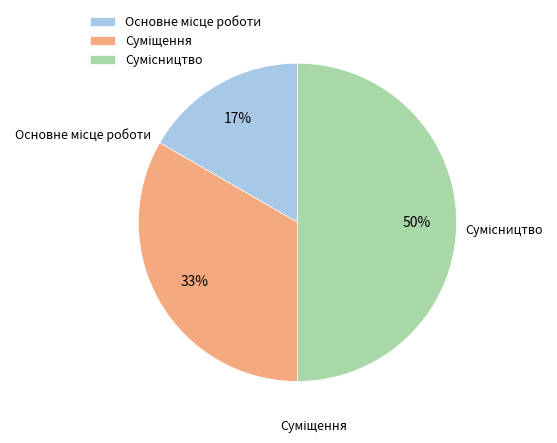

To the nearest percent, what is the average slice percentage?

33%